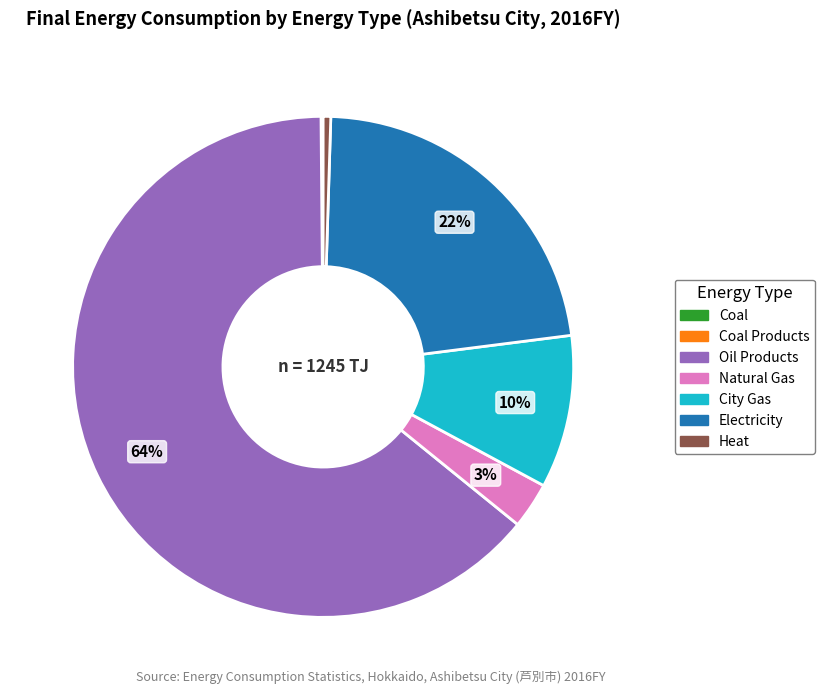

To the nearest percent, what is the average slice percentage?

14%